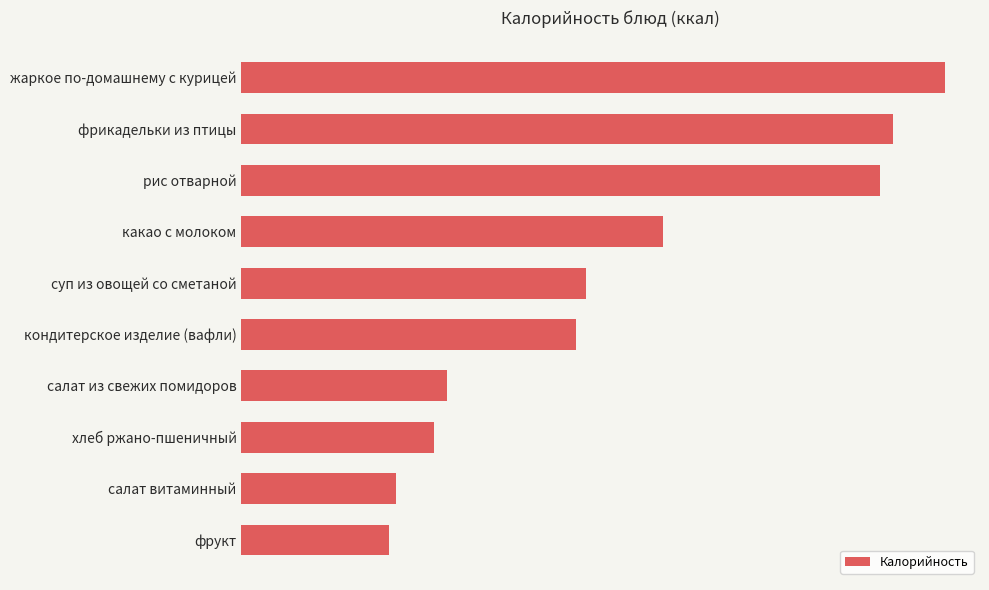

What is the difference between the maximum and minimum values?

176.5